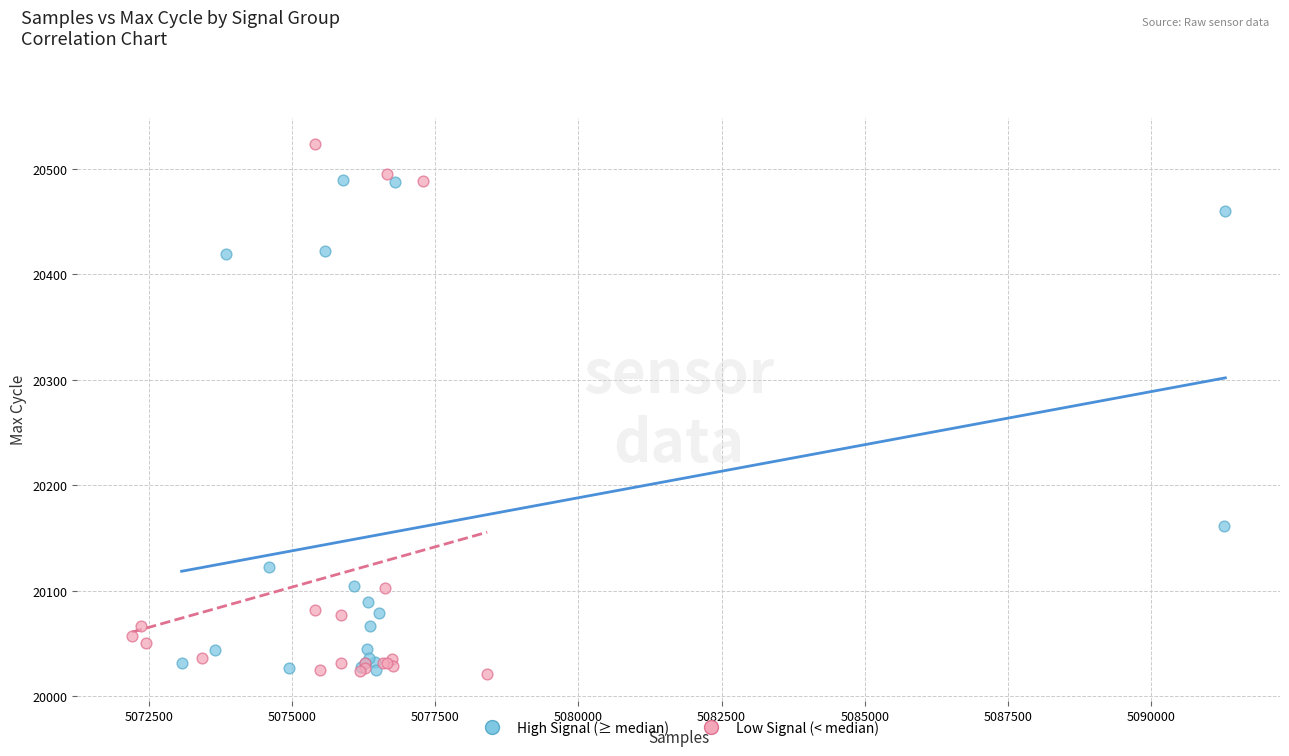

Which series contains the highest Y value?

Low Signal (< median)